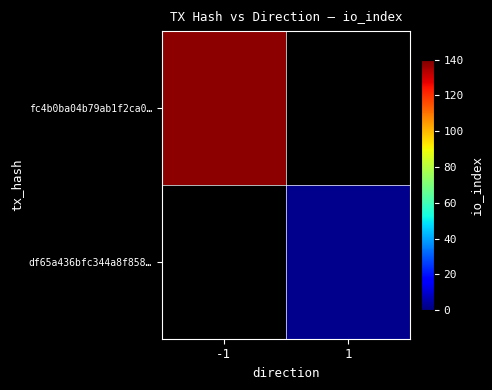

The fc4b0ba04b79ab1f2ca0… series shows 69.4 at -1. True or false?

False